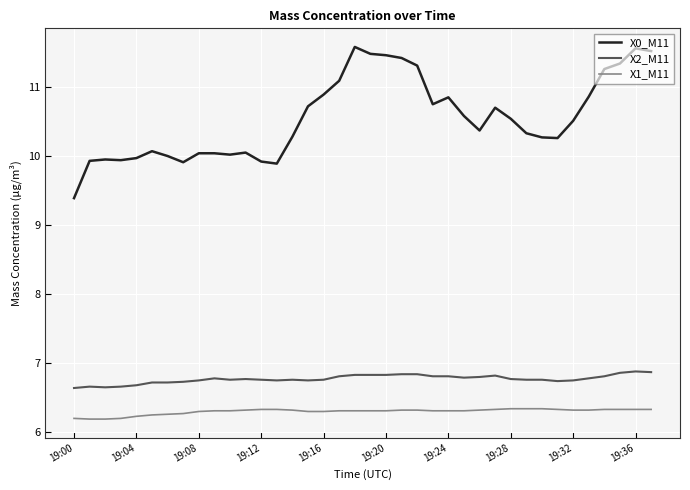

Rank the series by their maximum value, from highest to lowest.

X0_M11, X2_M11, X1_M11